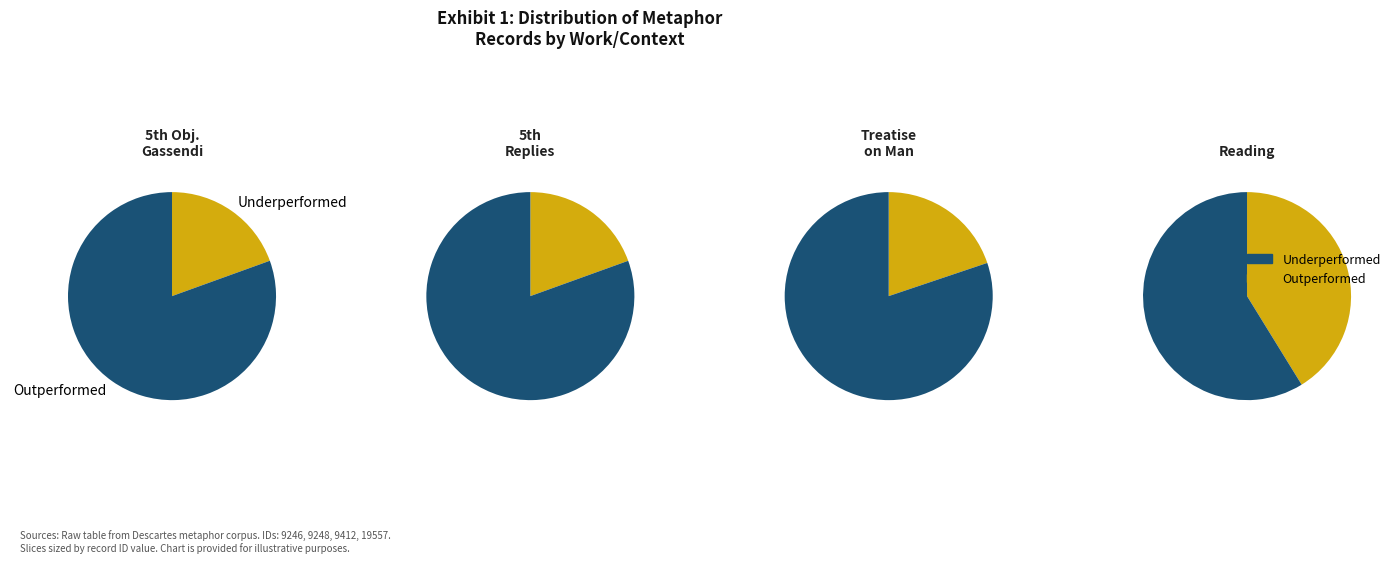

To the nearest percent, what is the combined percentage of Treatise on Man and Reading?

61%